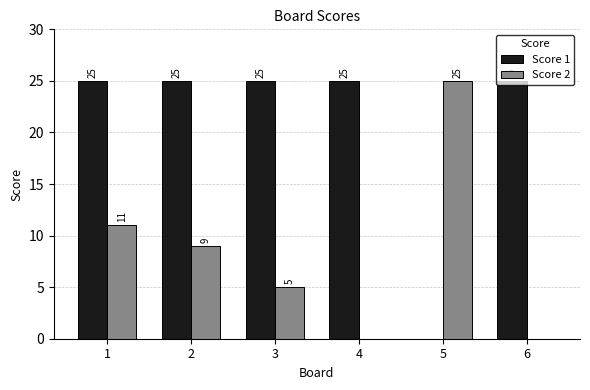

The Score 2 series shows 11 at 1. True or false?

True